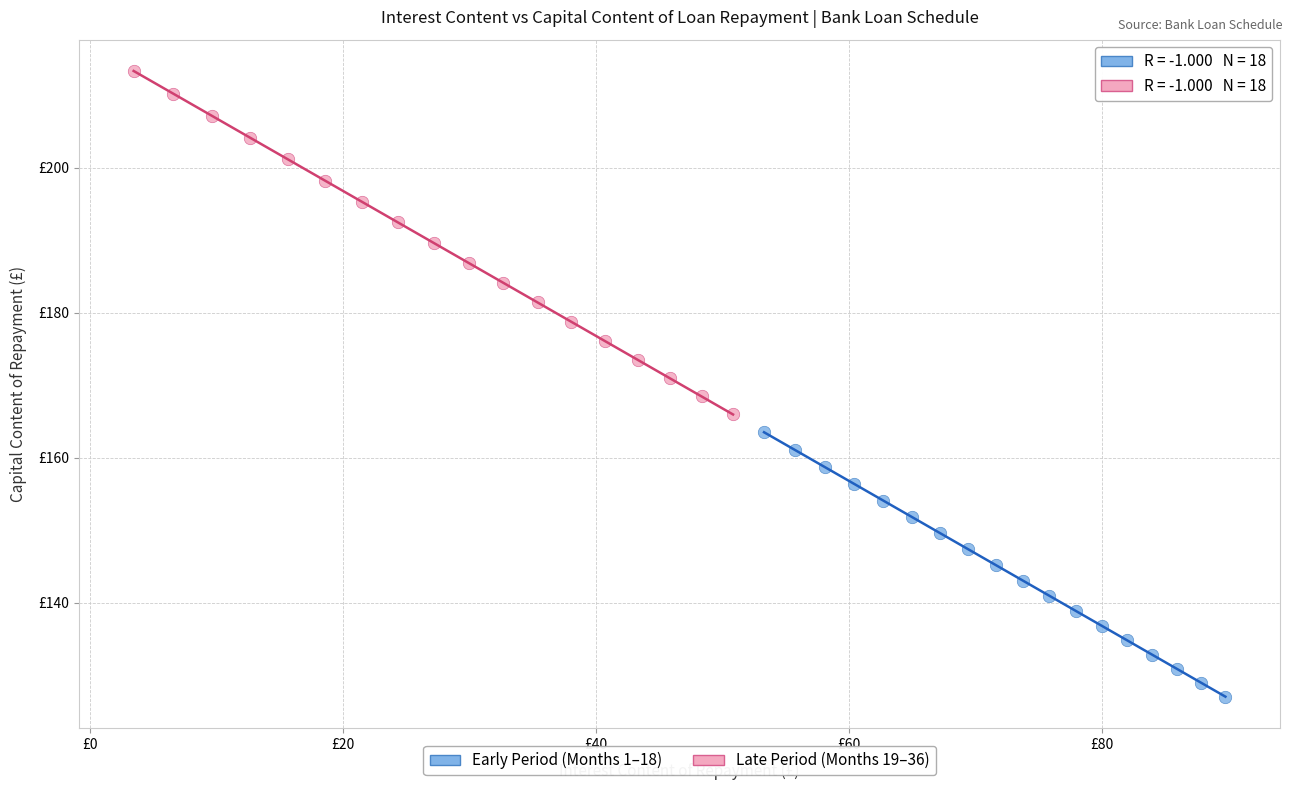

Which series contains the lowest Y value?

Early Period (Months 1–18)